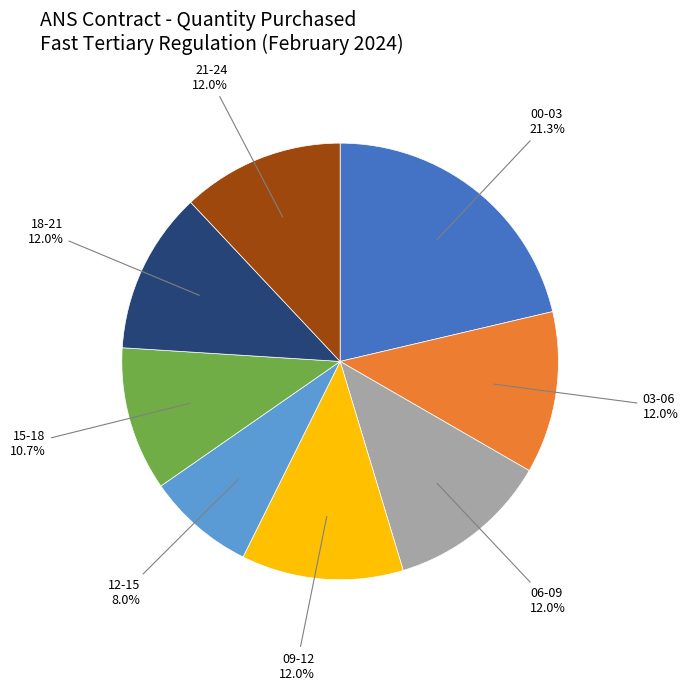

Is there any slice that represents more than half of the pie?

No